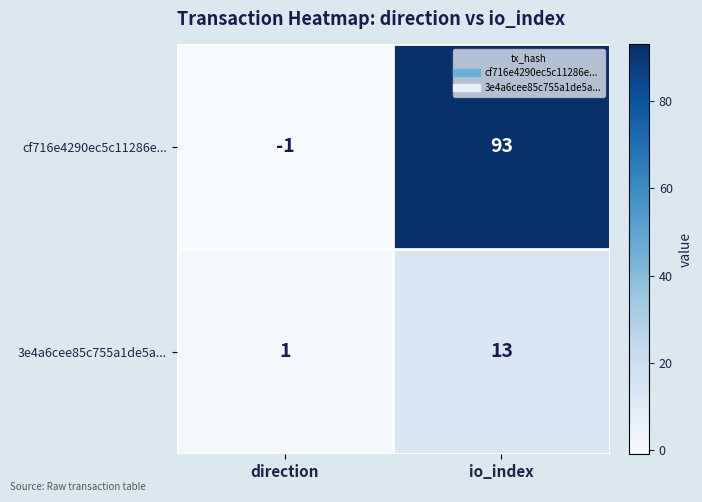

Rank the series by their average value, from highest to lowest.

cf716e4290ec5c11286e..., 3e4a6cee85c755a1de5a...